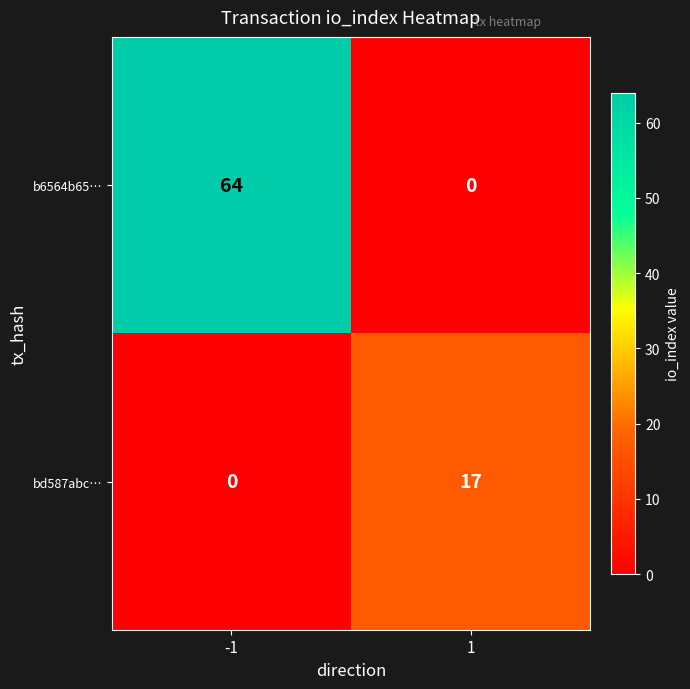

Rank the series at -1 from lowest to highest value.

bd587abc…, b6564b65…